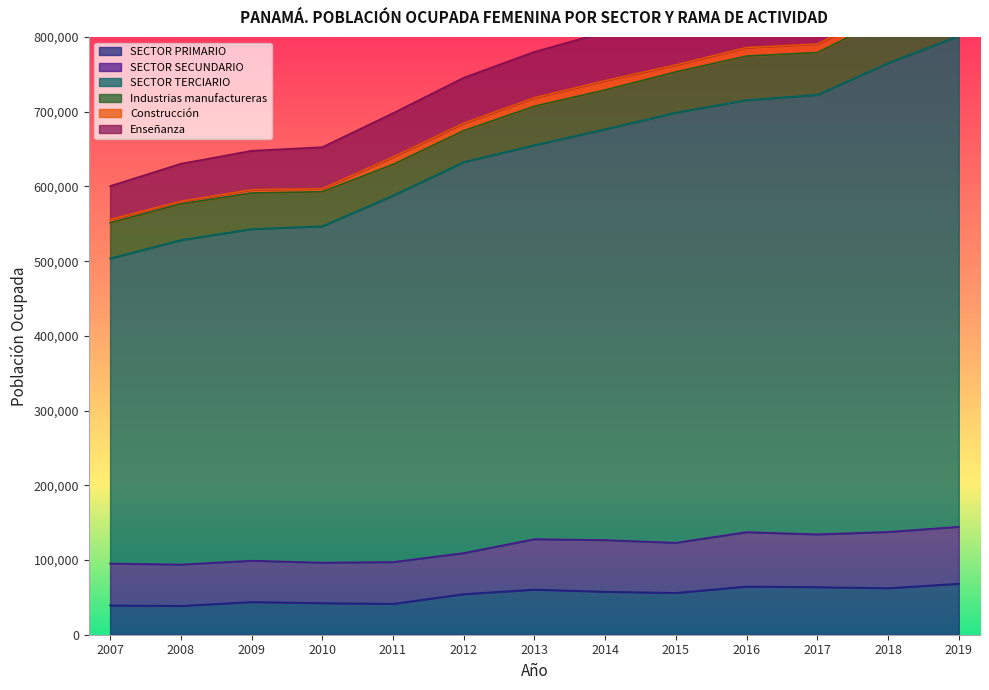

Does the chart display data point markers on the line(s)?

No